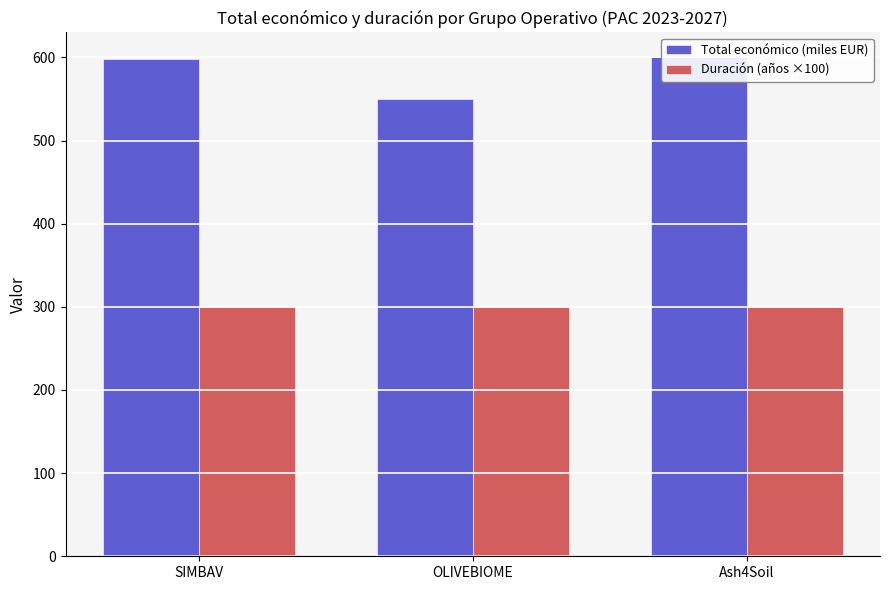

Between SIMBAV and Ash4Soil, which series saw the biggest shift?

Total económico (miles EUR)